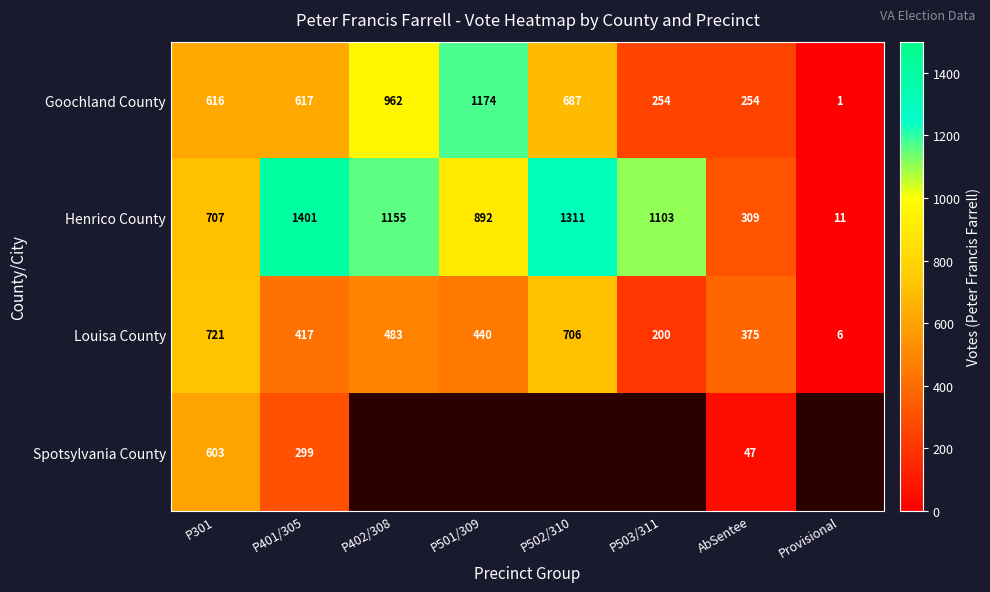

Rank the series at AbSentee from lowest to highest value.

Spotsylvania County, Goochland County, Henrico County, Louisa County